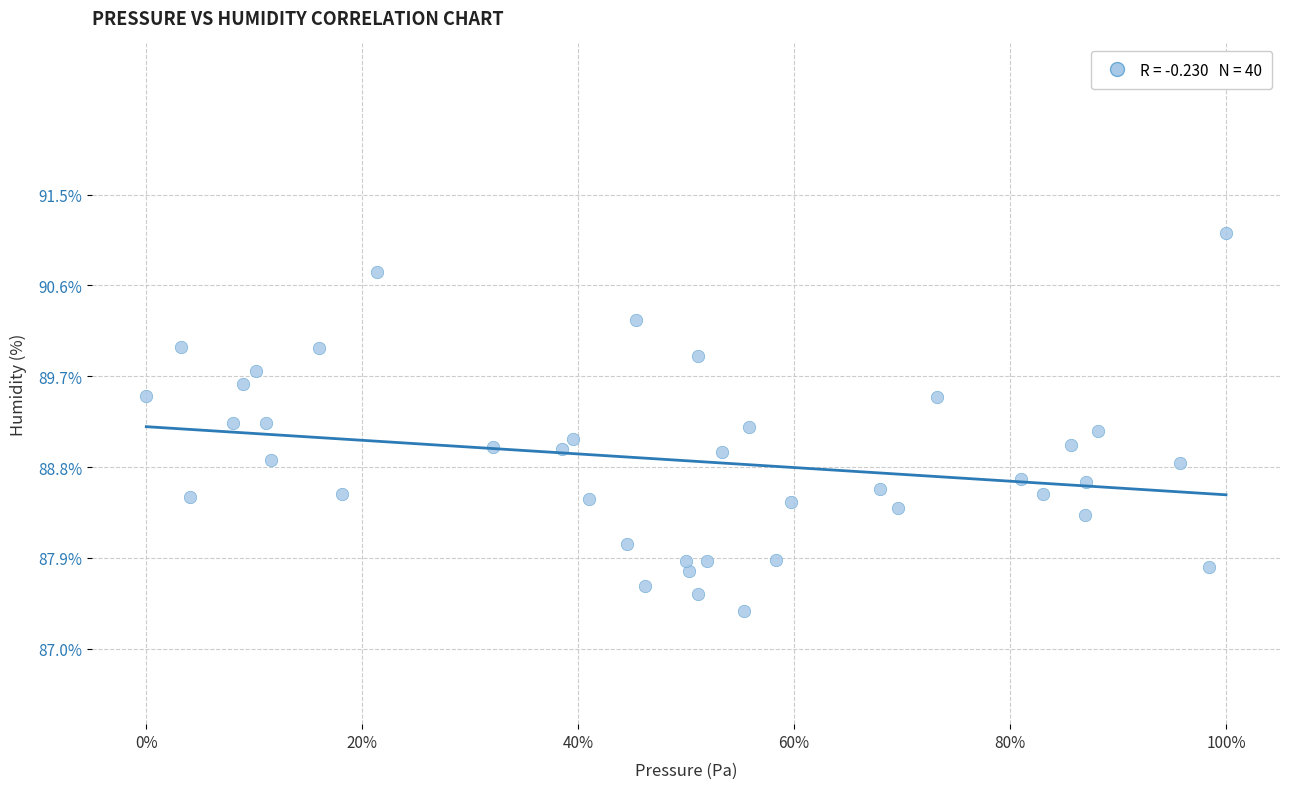

What is the range of X values (max minus min)?

1.0